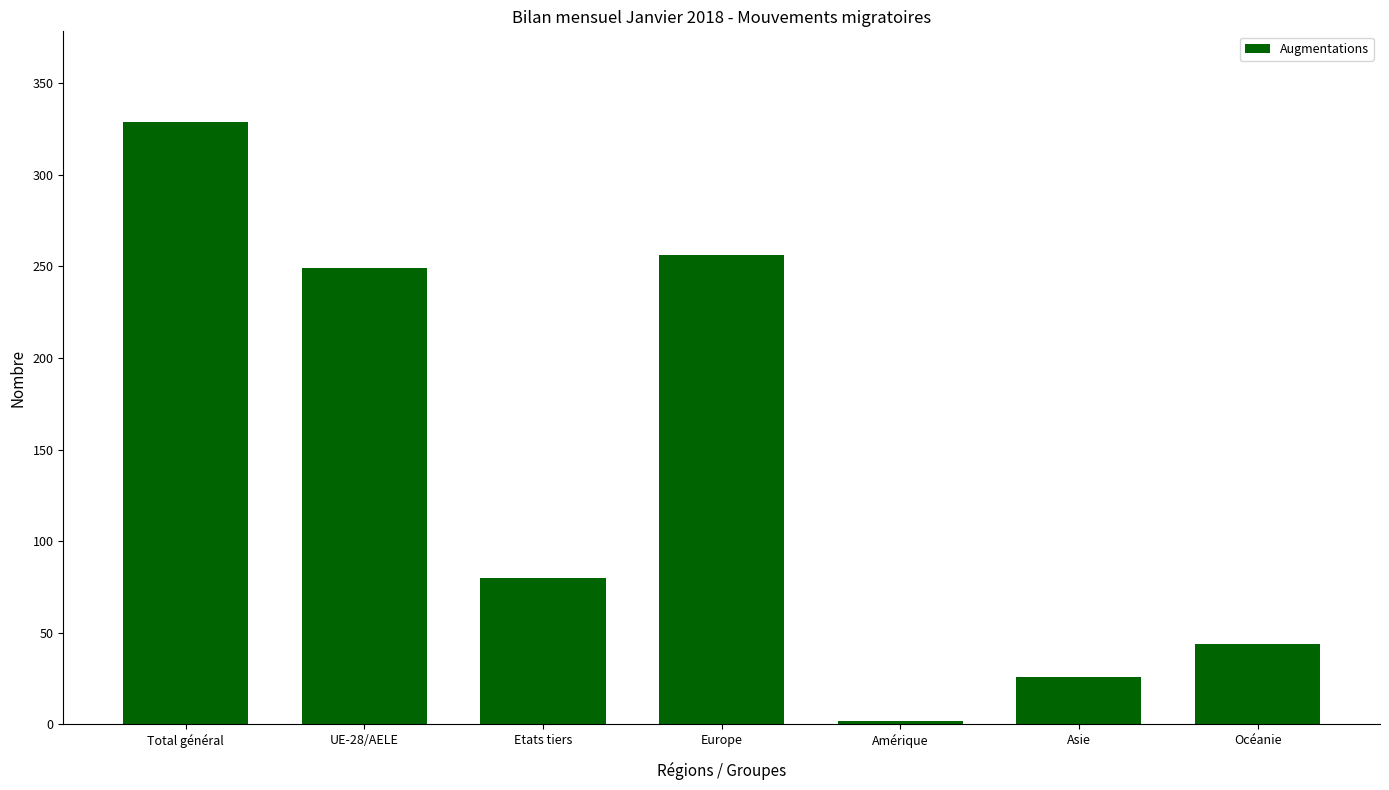

What is the greatest value displayed?

329